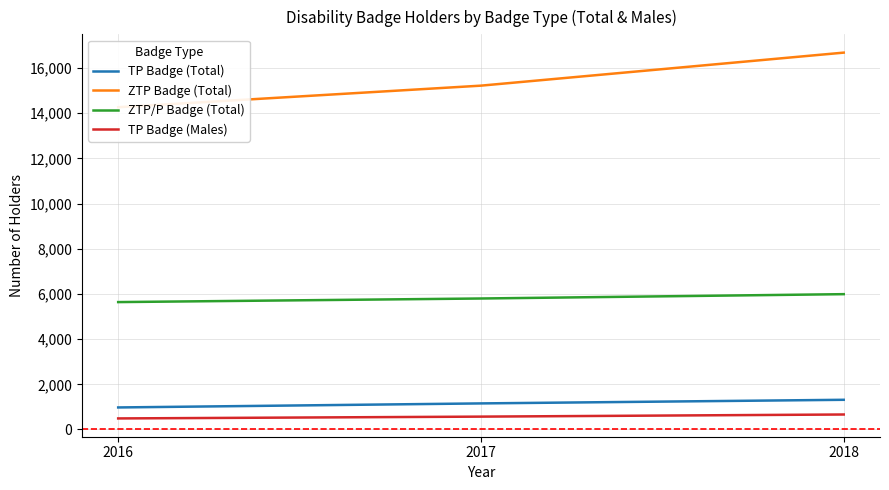

How many values in the TP Badge (Total) series are below 1154?

1